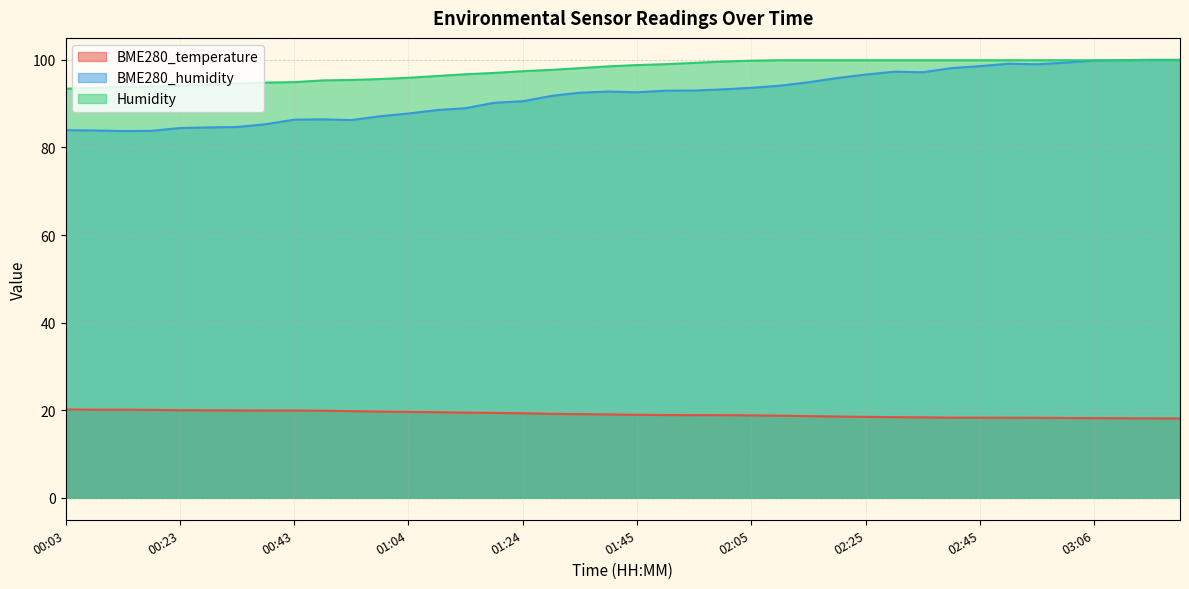

The value of BME280_temperature at 02:40 is 18.3. True or false?

True